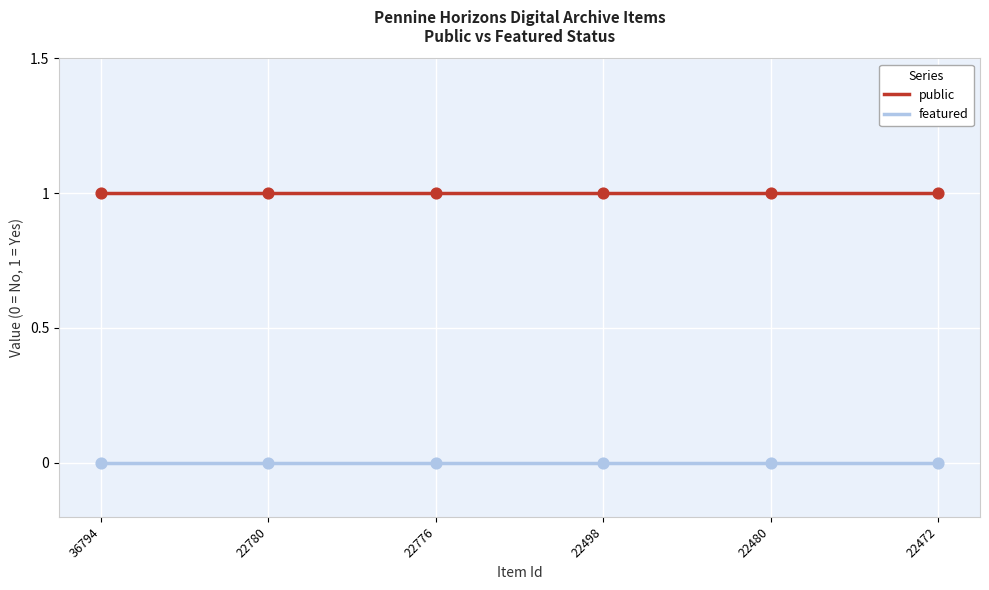

Rank the series by their maximum value, from highest to lowest.

public, featured